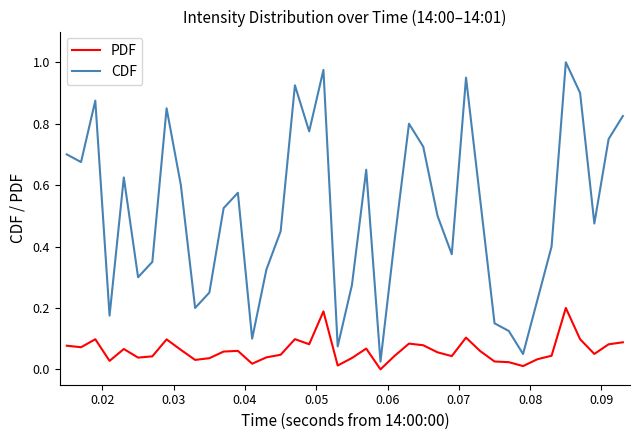

Which series has the largest total across all categories?

CDF